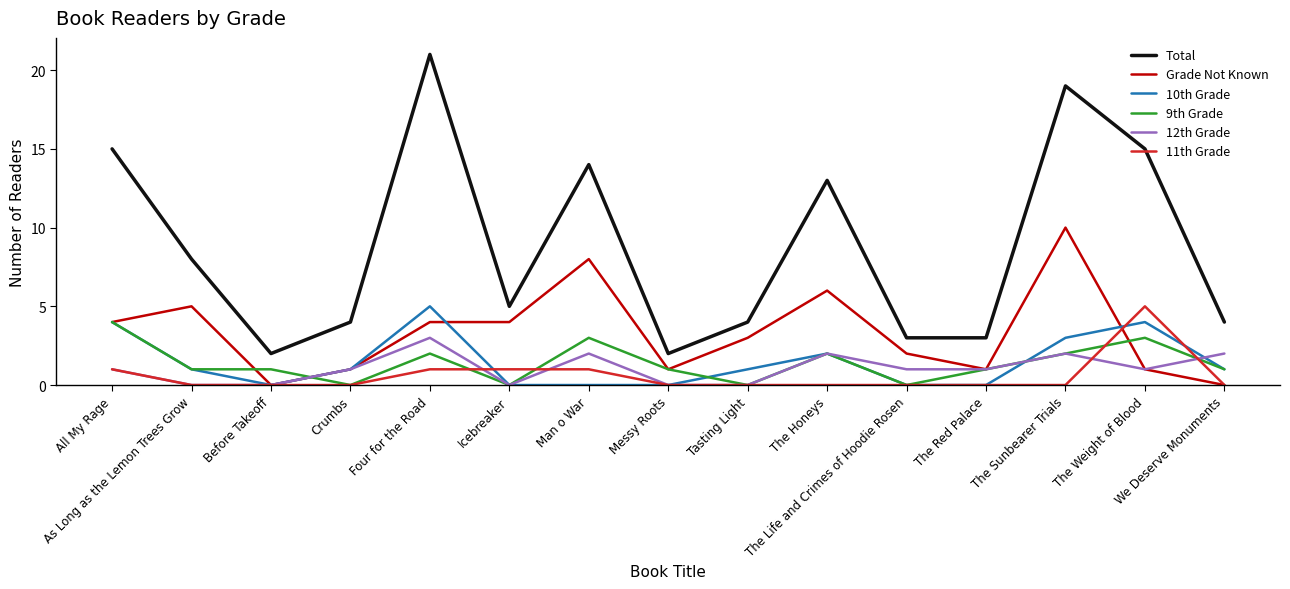

How many categories are shown in the chart?

15